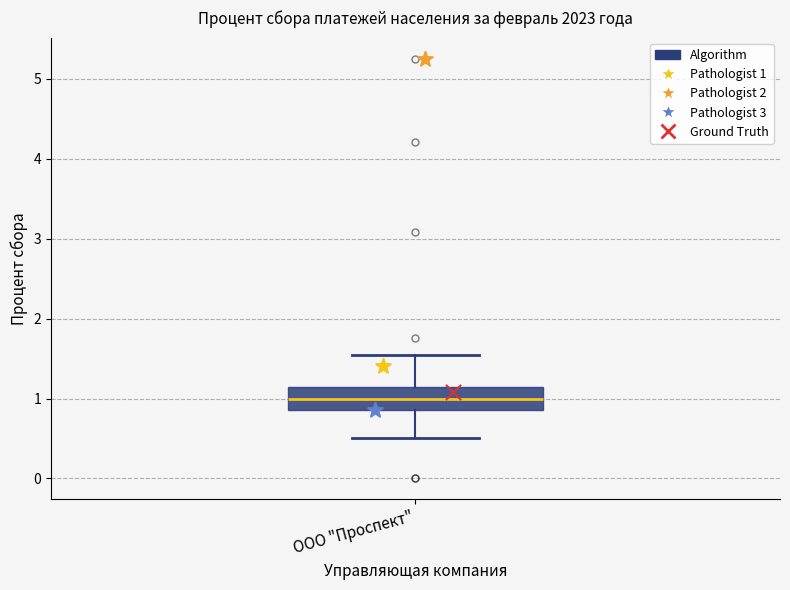

Where is the upper edge of the box for ООО "Проспект" on the y-axis? The values are not printed on the chart, so give them approximately, as read against the axis.

1.1